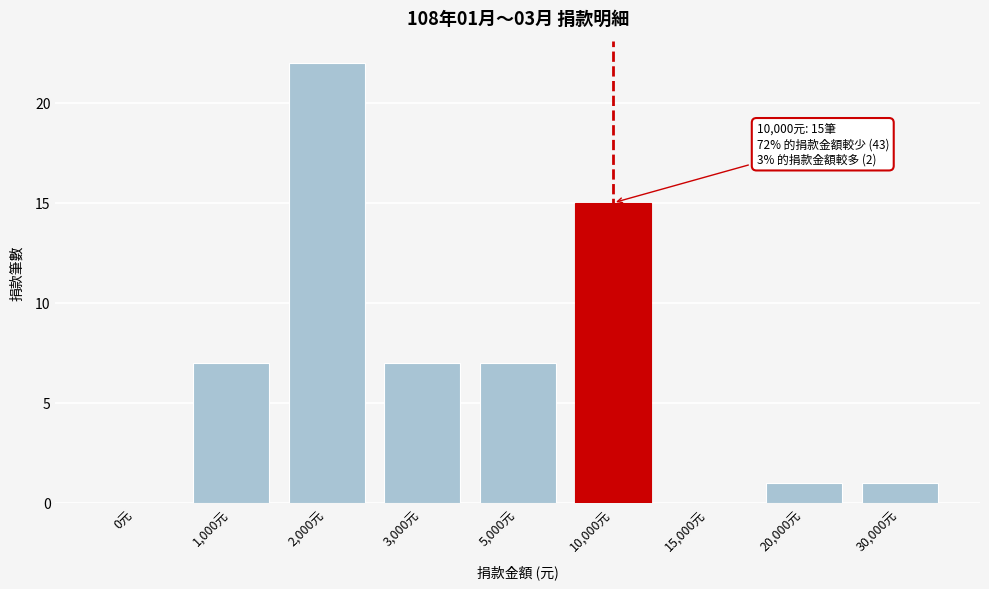

Reading left to right, list all the values displayed in this chart.

0元=0	1,000元=7	2,000元=22	3,000元=7	5,000元=7	10,000元=15	15,000元=0	20,000元=1	30,000元=1